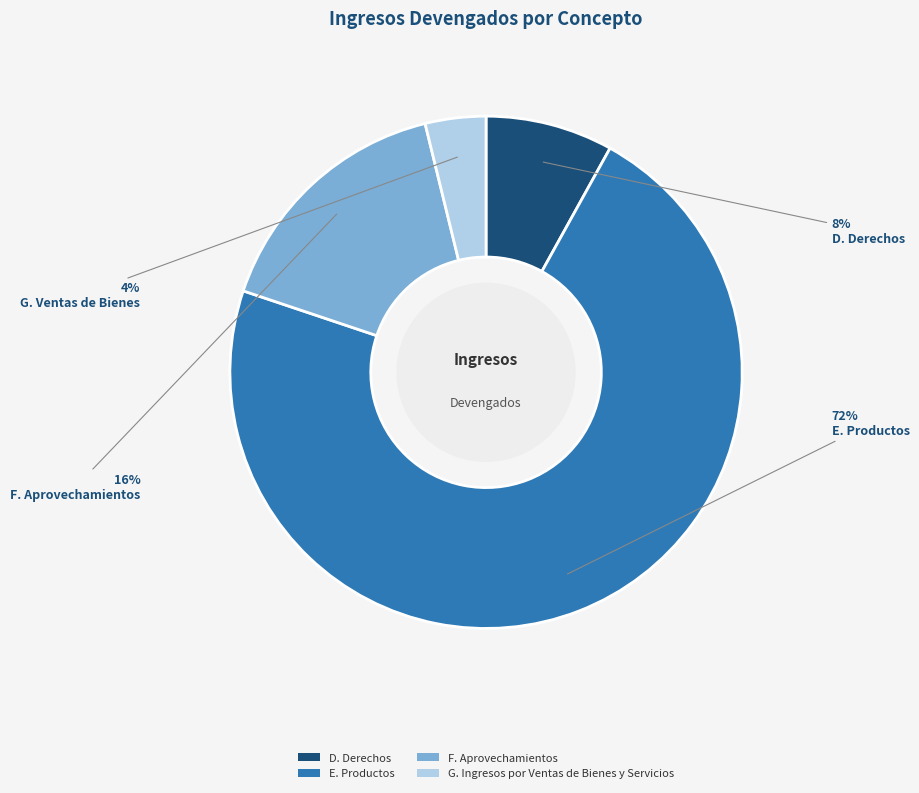

The E. Productos slice represents 72% of the pie. True or false?

True